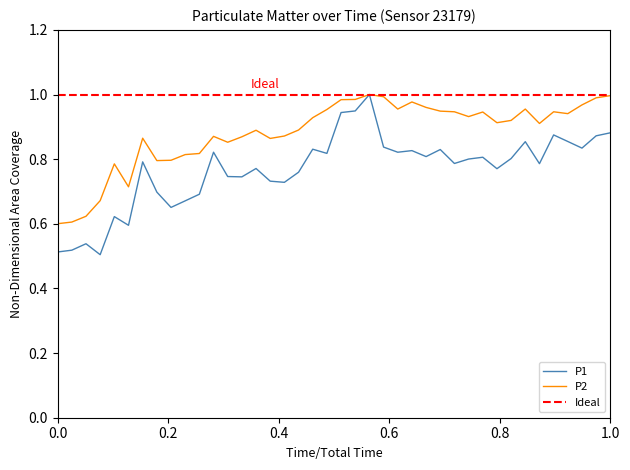

Reading left to right, extract all data points from this chart.

P1: 0.5	0.5	0.5	0.5	0.6	0.6	0.8	0.7	0.7	0.7	0.7	0.8	0.7	0.7	0.8	0.7	0.7	0.8	0.8	0.8	0.9	0.9	1.0	0.8	0.8	0.8	0.8	0.8	0.8	0.8	0.8	0.8	0.8	0.9	0.8	0.9	0.9	0.8	0.9	0.9
P2: 0.6	0.6	0.6	0.7	0.8	0.7	0.9	0.8	0.8	0.8	0.8	0.9	0.9	0.9	0.9	0.9	0.9	0.9	0.9	1.0	1.0	1.0	1.0	1.0	1.0	1.0	1.0	0.9	0.9	0.9	0.9	0.9	0.9	1.0	0.9	0.9	0.9	1.0	1.0	1.0